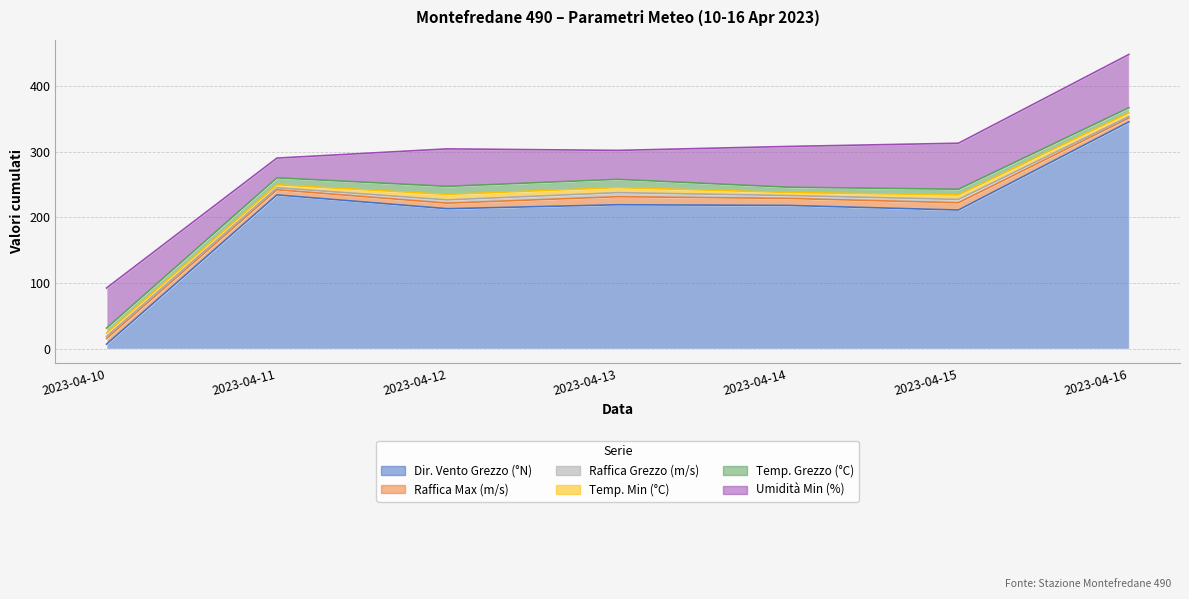

What is the total value across all series at 2023-04-11?

290.0